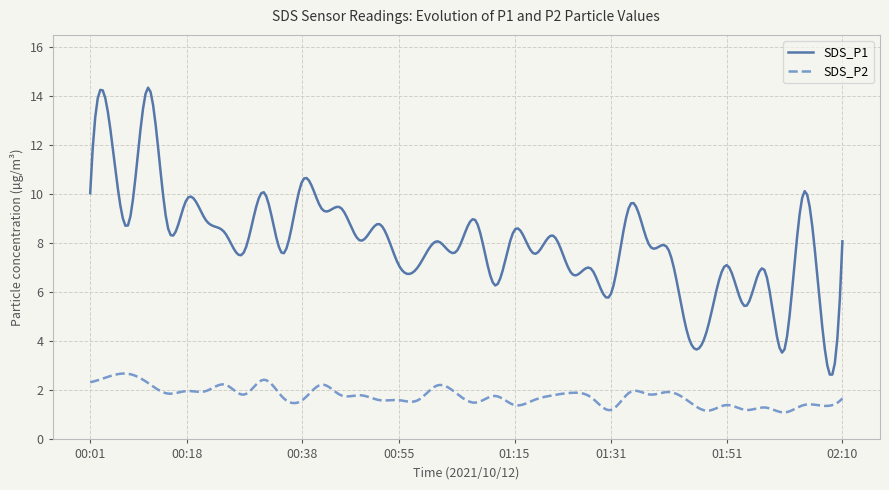

True or false: SDS_P1 has more than 2 interior local peaks.

True